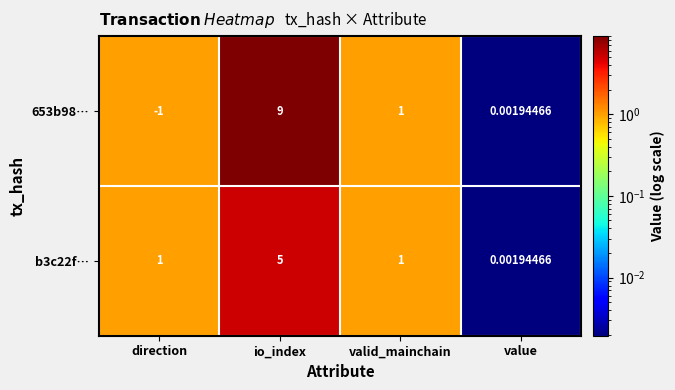

Which series has the largest total across all categories?

653b98…